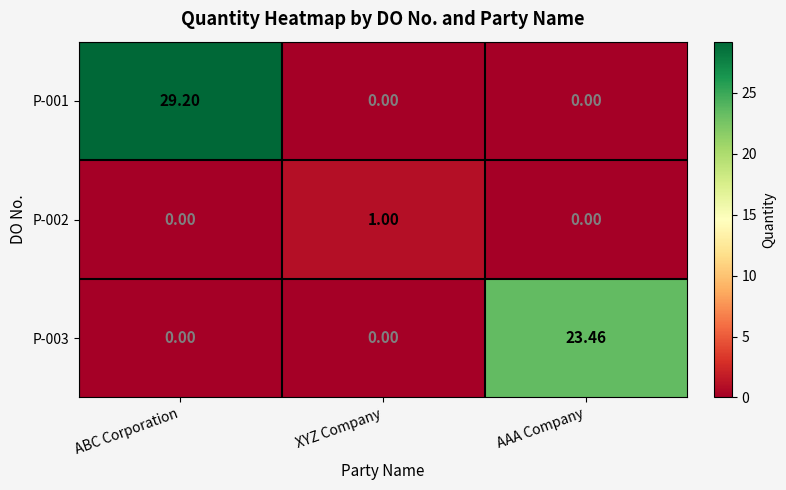

How many data points in P-003 are above 0?

1